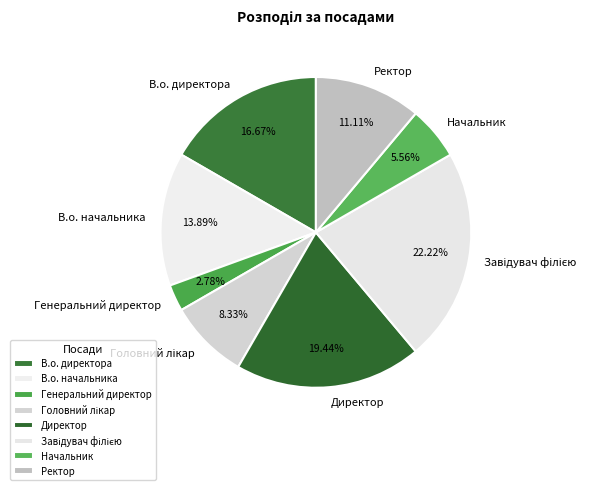

Does Директор account for over 50% of the chart?

No